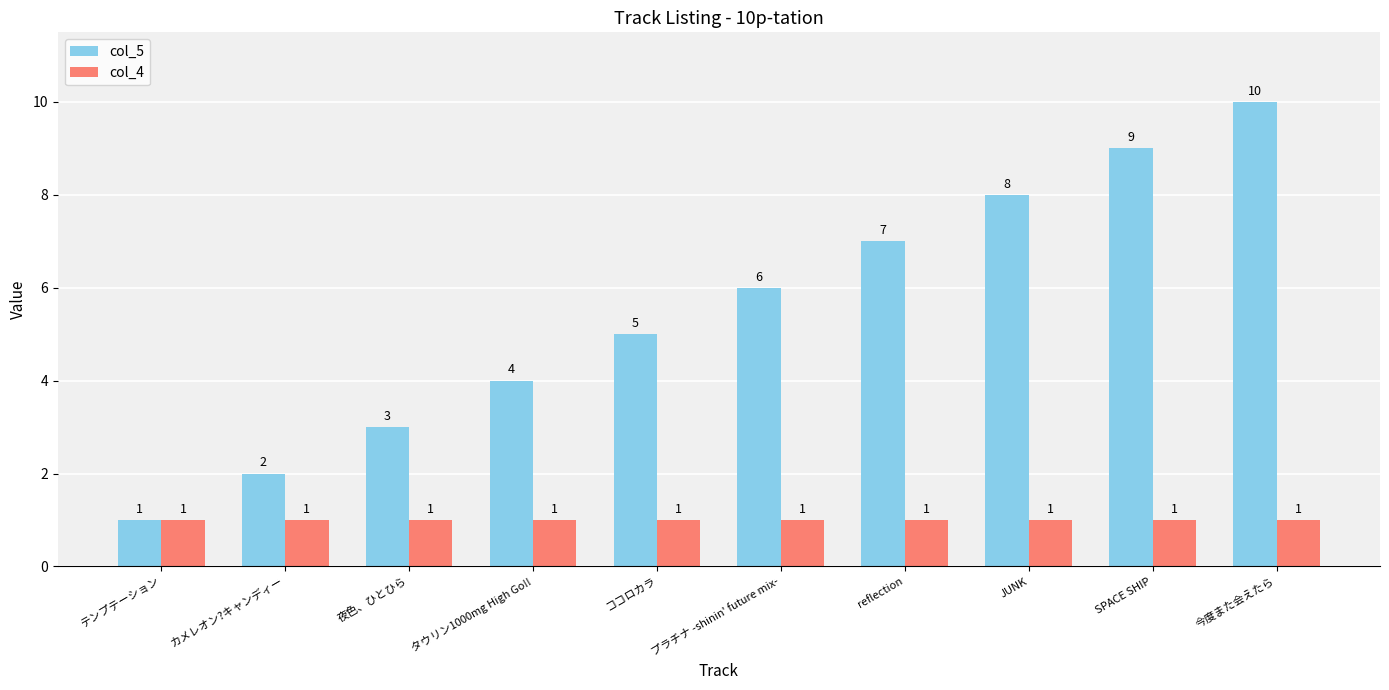

Reading left to right, what are all the values shown in this chart?

col_5: テンプテーション=1	カメレオン?キャンディー=2	夜色、ひとひら=3	タウリン1000mg High Go!!=4	ココロカラ=5	プラチナ -shinin' future mix-=6	reflection=7	JUNK=8	SPACE SHIP=9	今度また会えたら=10
col_4: テンプテーション=1	カメレオン?キャンディー=1	夜色、ひとひら=1	タウリン1000mg High Go!!=1	ココロカラ=1	プラチナ -shinin' future mix-=1	reflection=1	JUNK=1	SPACE SHIP=1	今度また会えたら=1